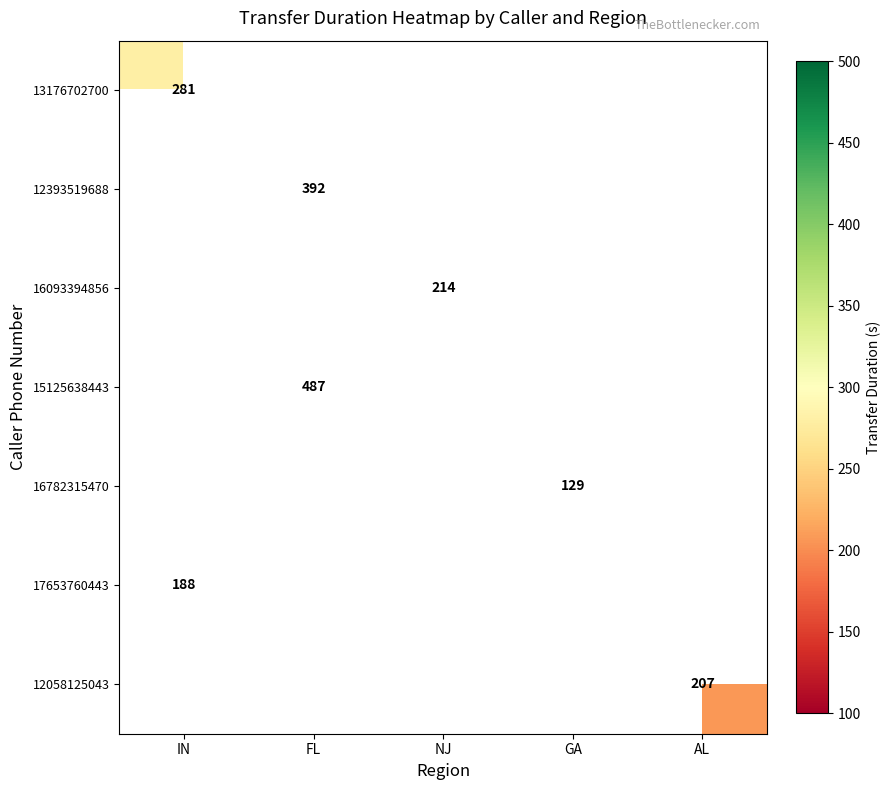

Which category has the lowest value across all series?

GA